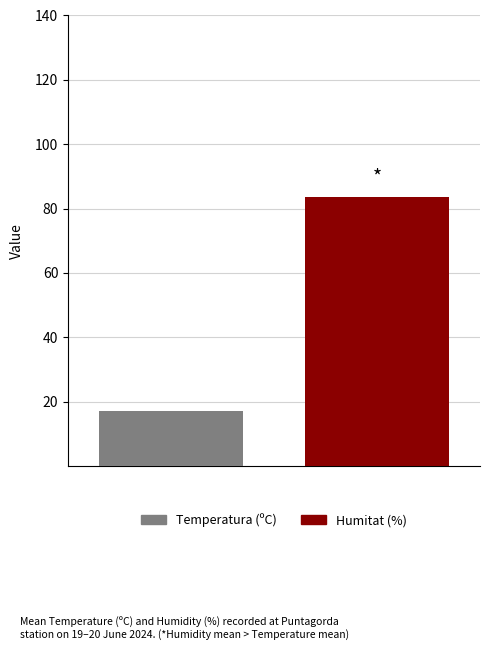

Reading left to right, extract all data points from this chart.

Temperatura (ºC): 17.0
Humitat (%): 83.6